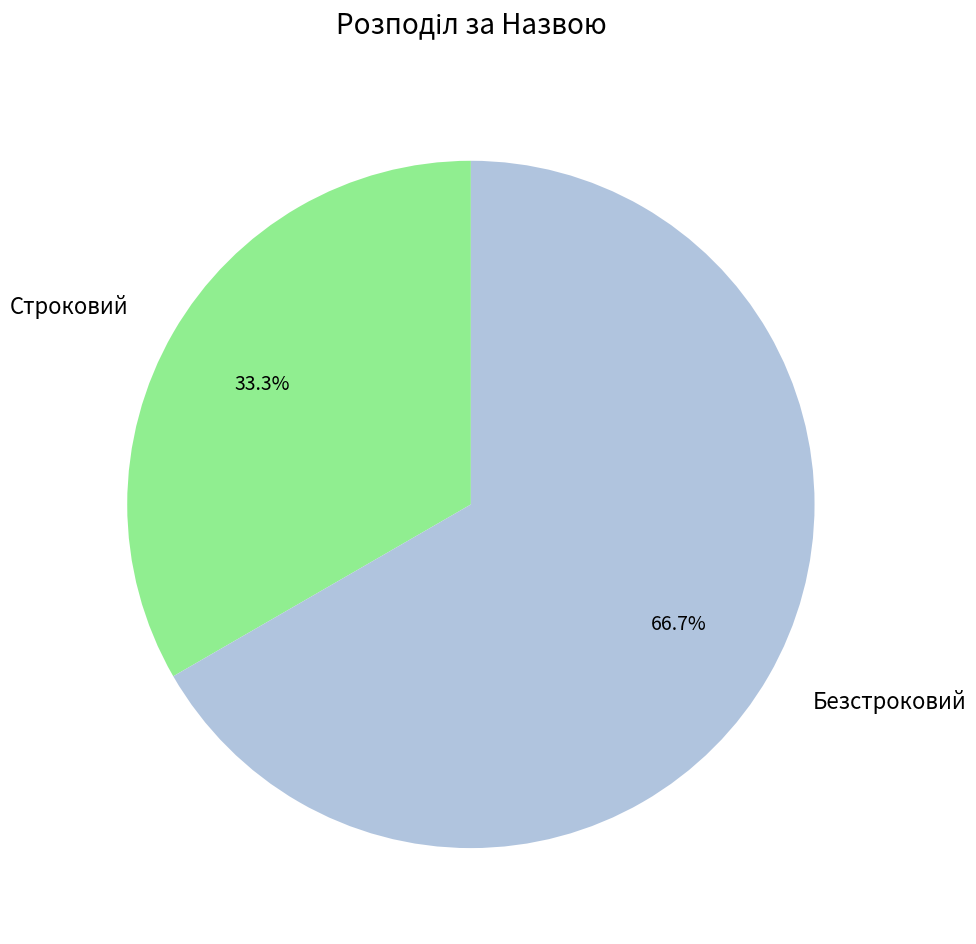

Which slice is the smallest?

Строковий